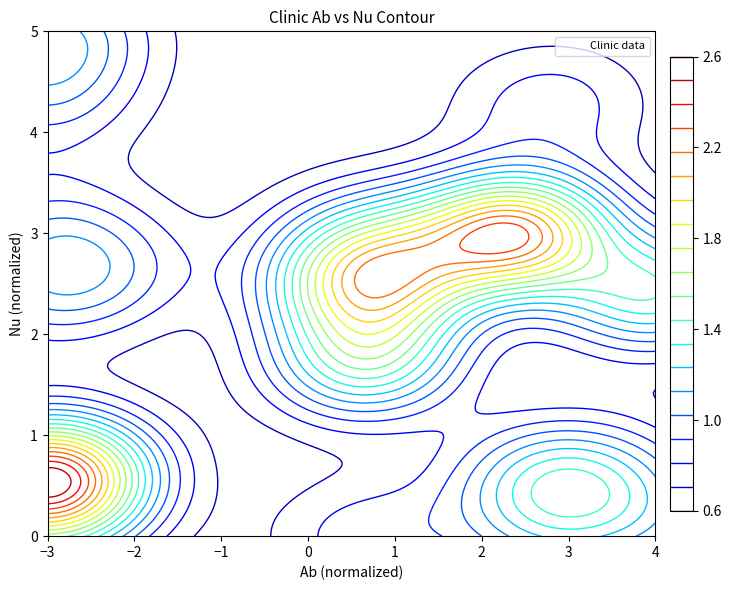

How many values are above zero?

38